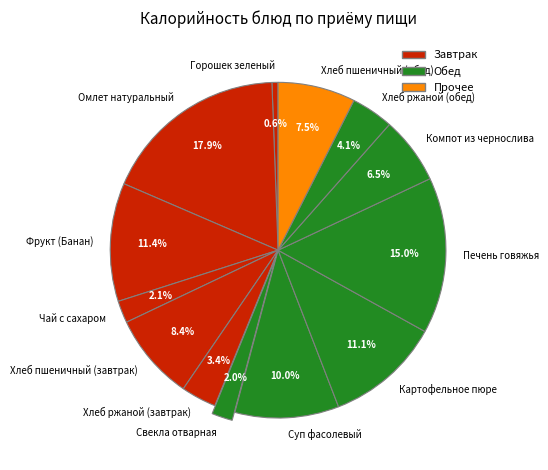

What percentage is NOT represented by Картофельное пюре?

88.9%